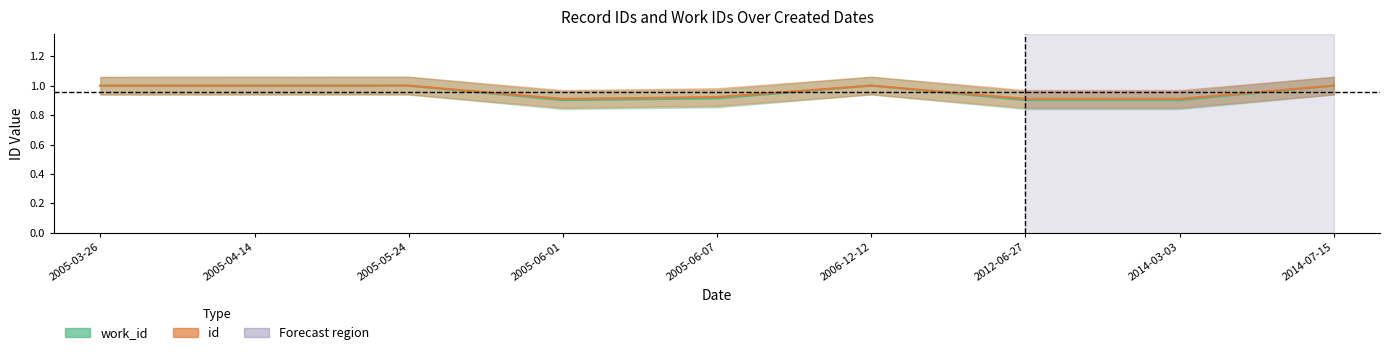

Which series has the largest range (max minus min)?

work_id